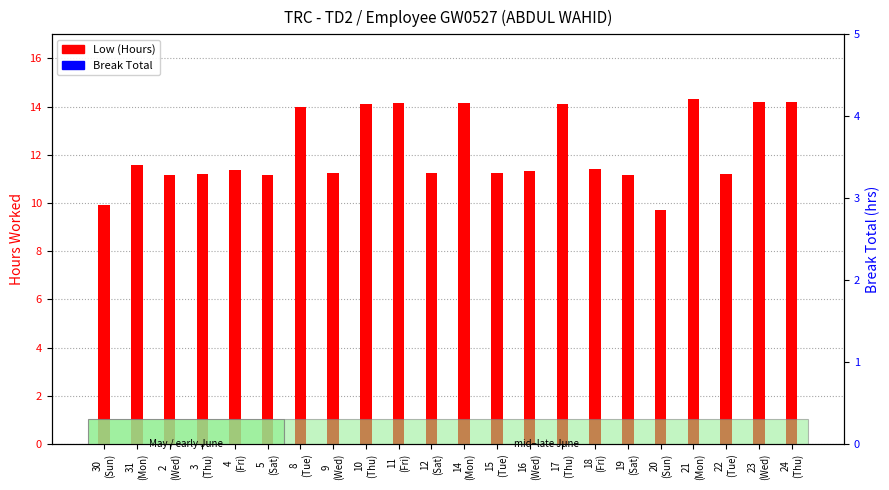

At which label is Break Total closest to 0?

30
(Sun)